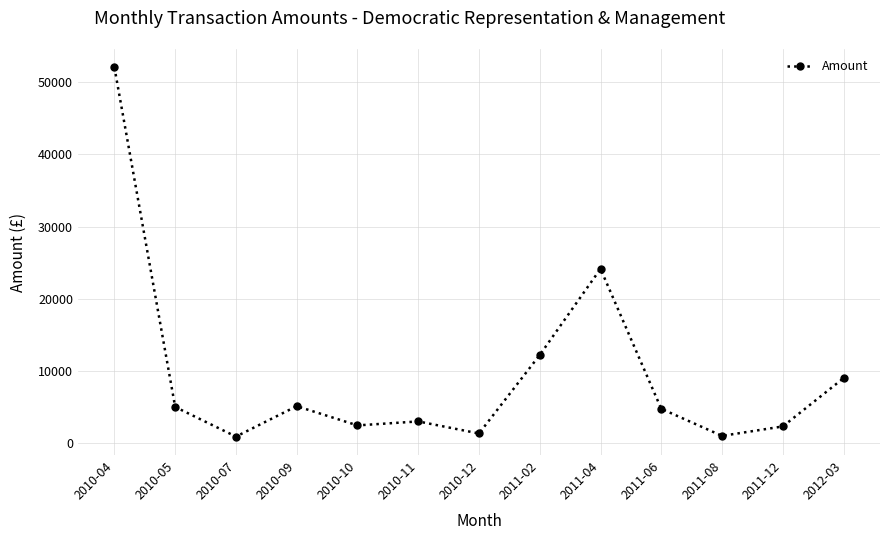

Where is the first local maximum?

2010-09